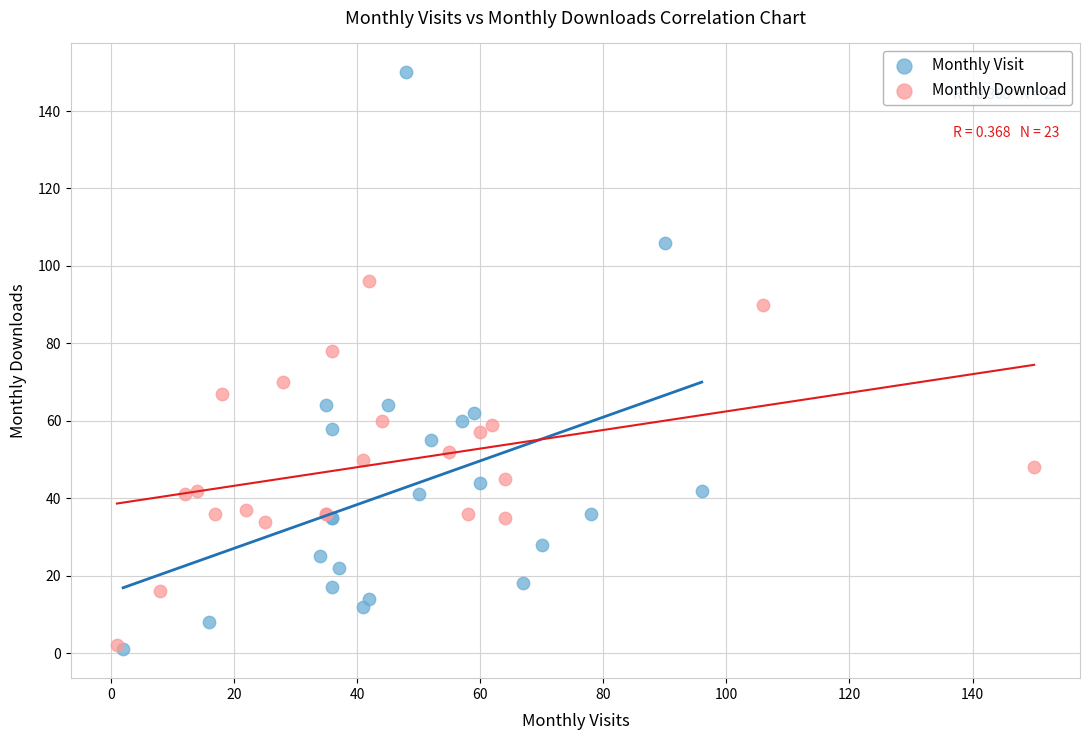

Which series has the largest Y range (max minus min)?

Monthly Visit